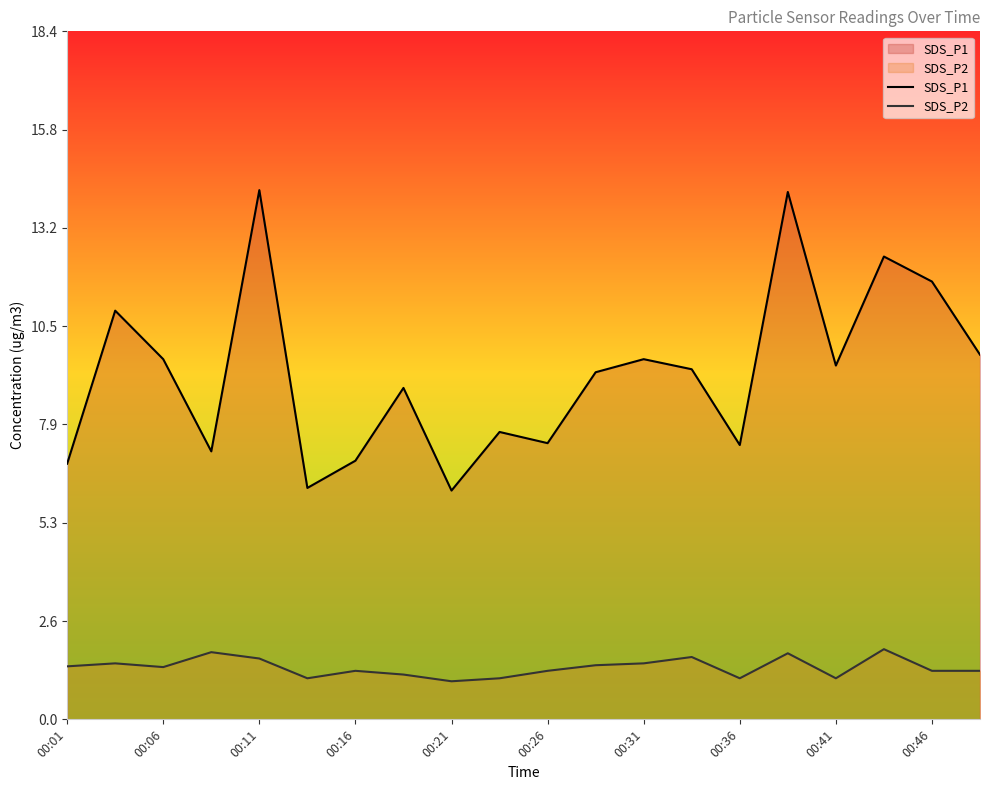

What is the difference between the maximum and minimum values in the SDS_P2 series?

0.9